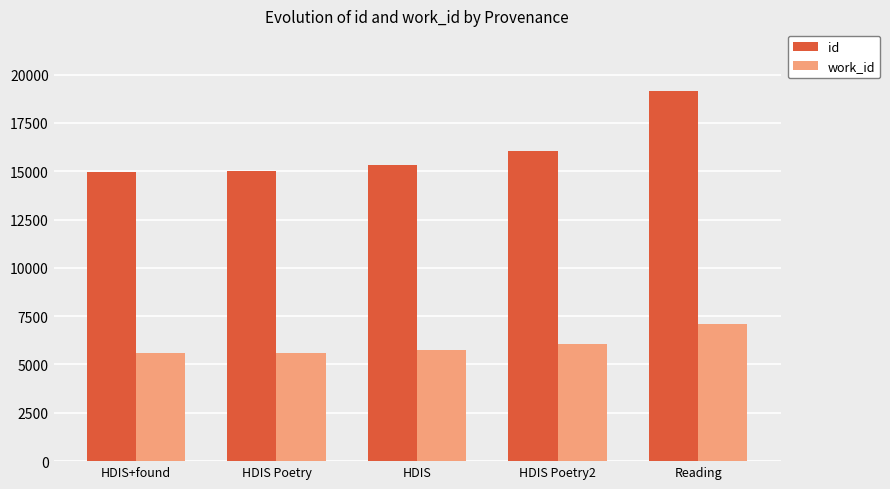

What is the difference between the second highest and minimum values in the id series?

1085